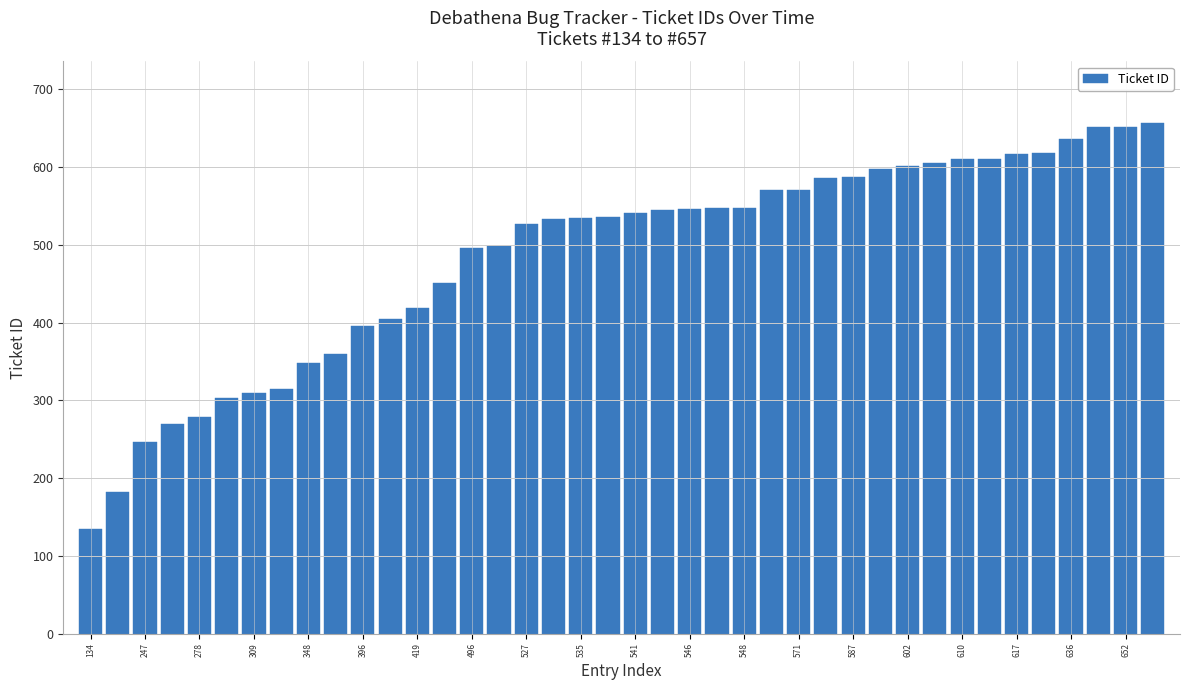

How many bars are there in total?

40